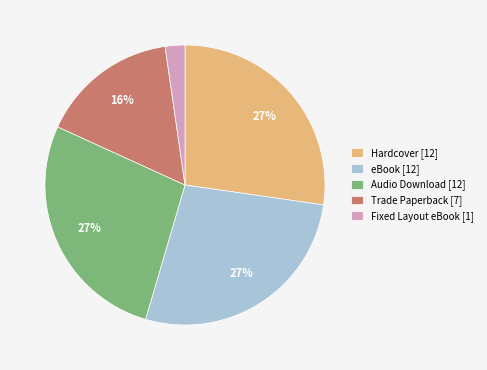

What is the smallest slice in the pie chart?

Fixed Layout eBook